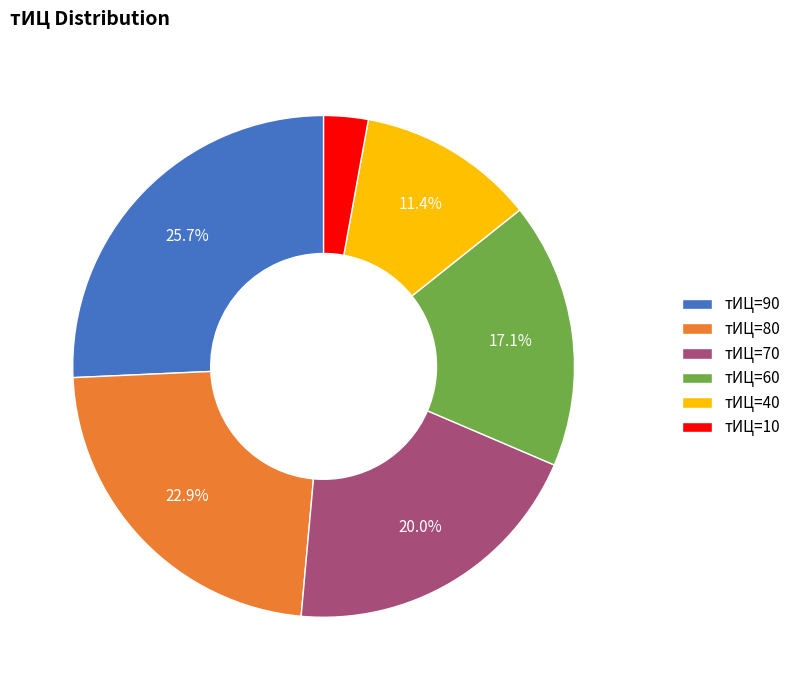

To the nearest percent, what is the average slice percentage?

17%